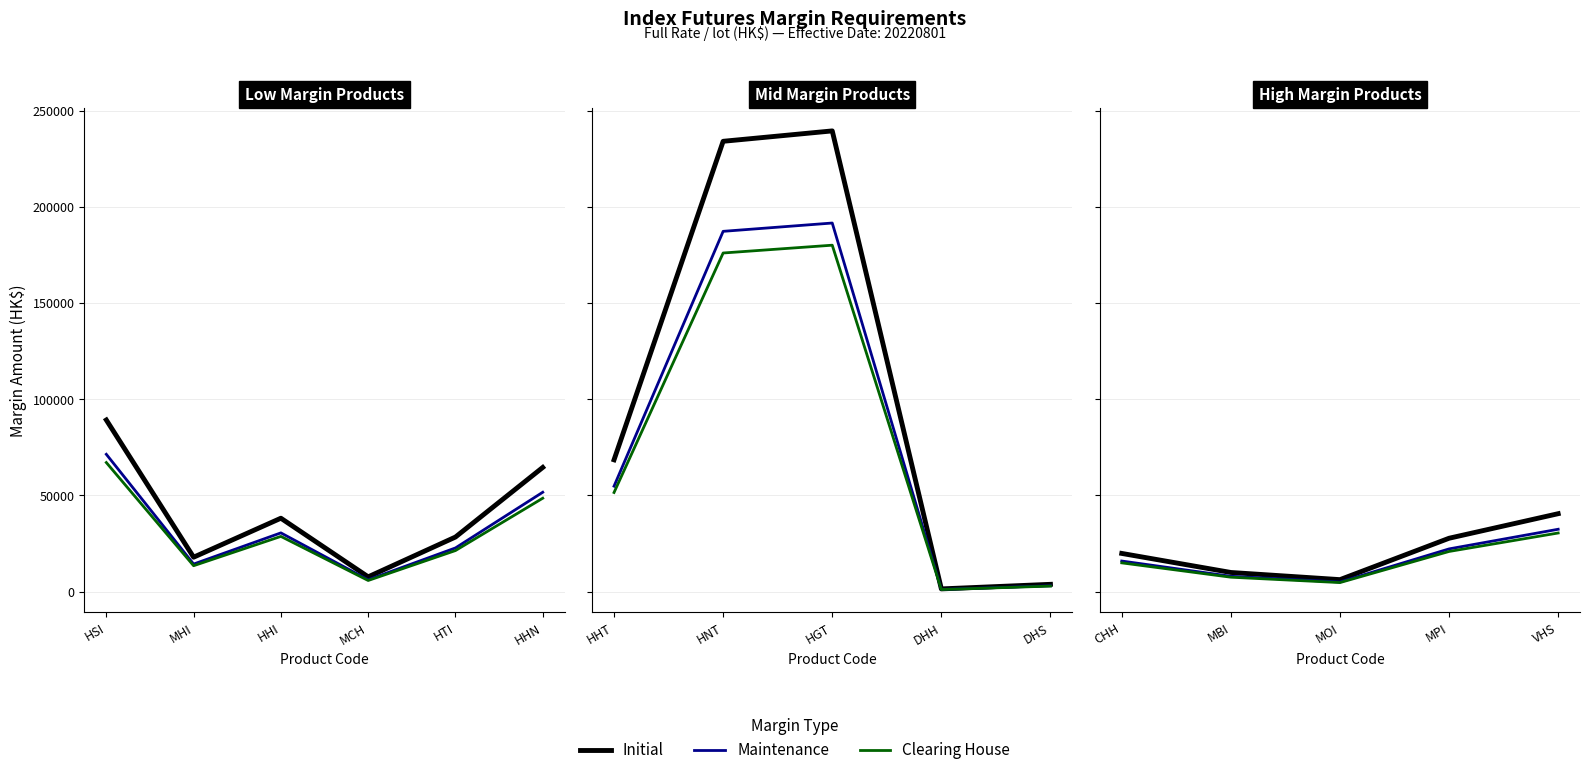

Which series has the largest total across all categories?

Initial